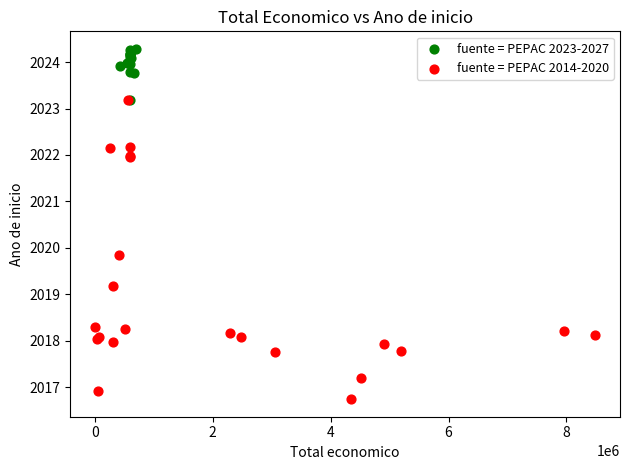

Which series reaches the maximum Y coordinate?

fuente = PEPAC 2023-2027